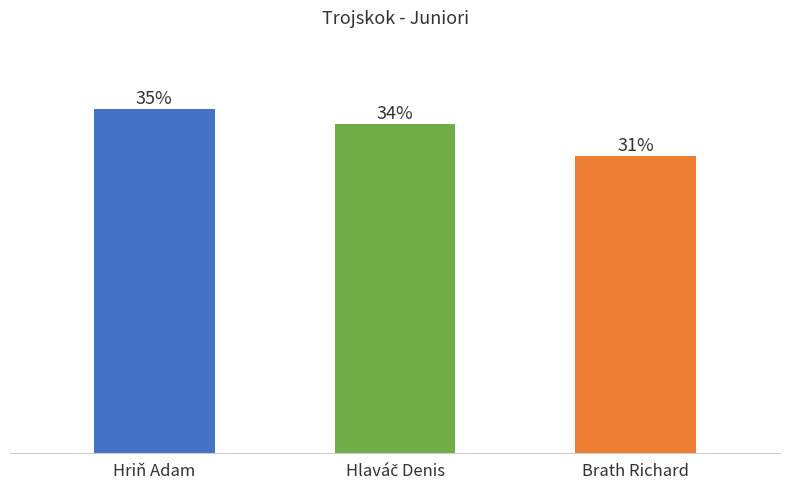

True or false: the data shows 5.6 at Hlaváč Denis.

False